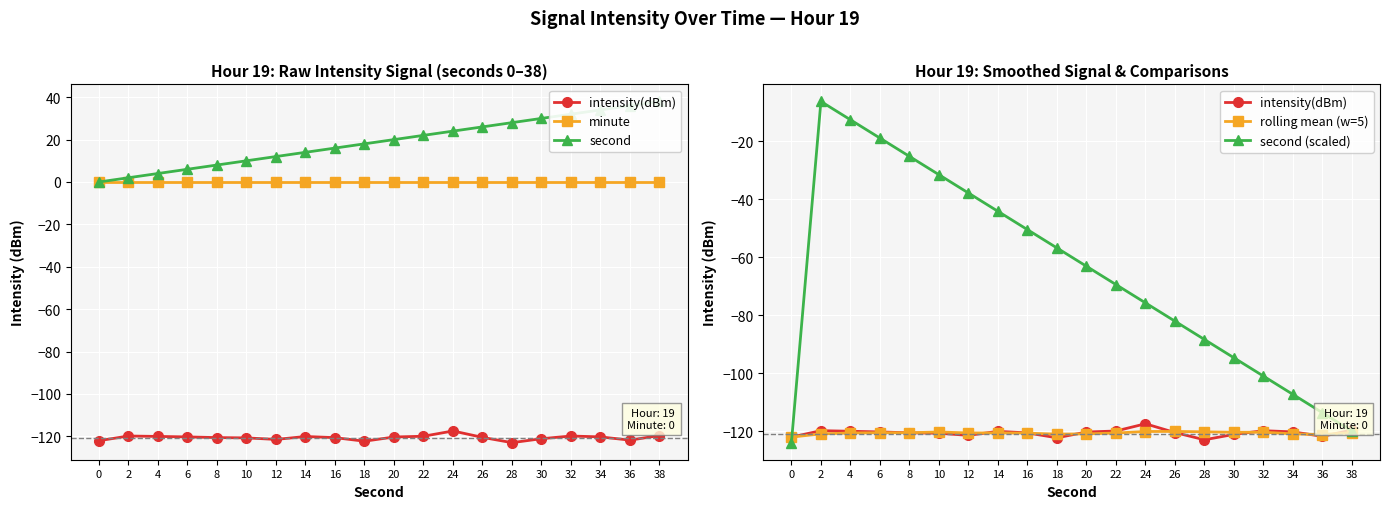

What is the sum of all second values?

380.0